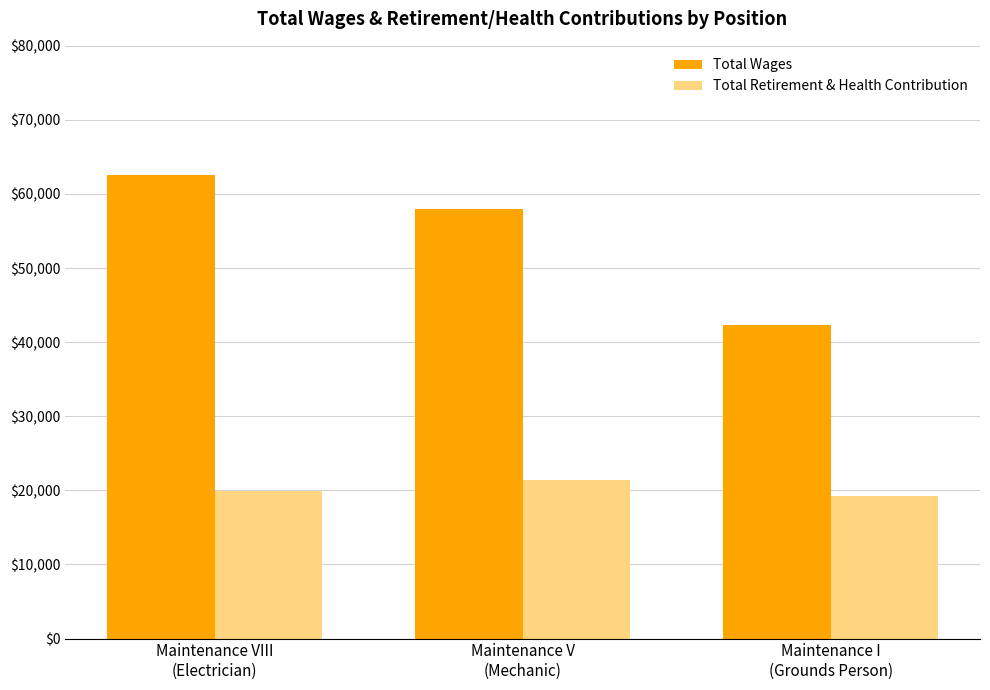

What is the difference between the maximum and minimum values in the Total Retirement & Health Contribution series?

2060